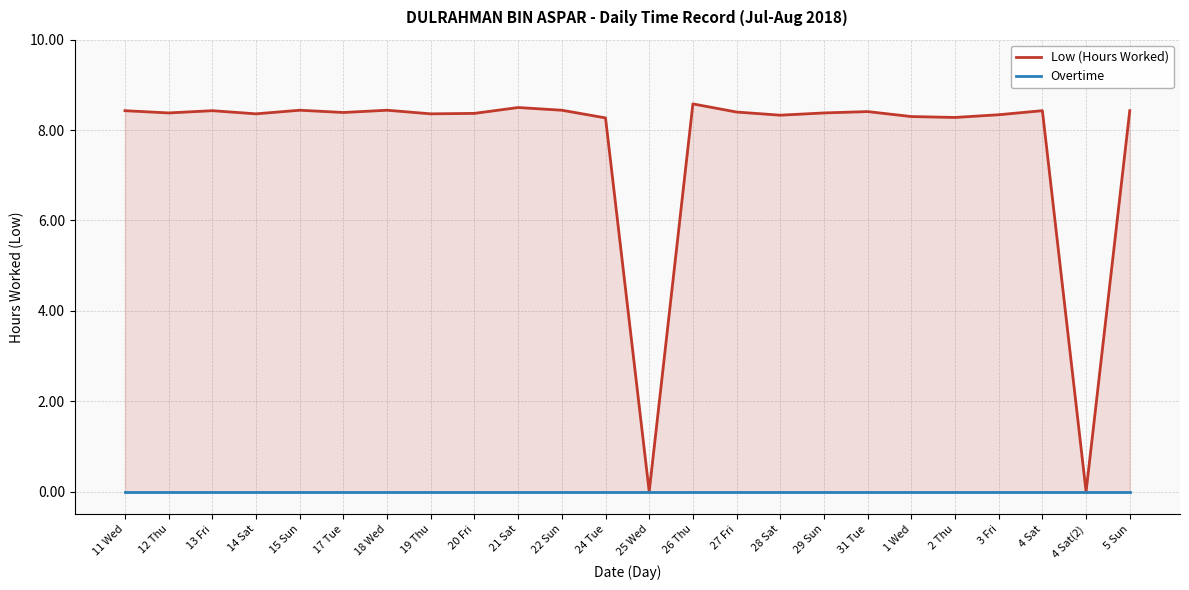

True or false: Overtime has a value of 0.0 at 2 Thu.

True